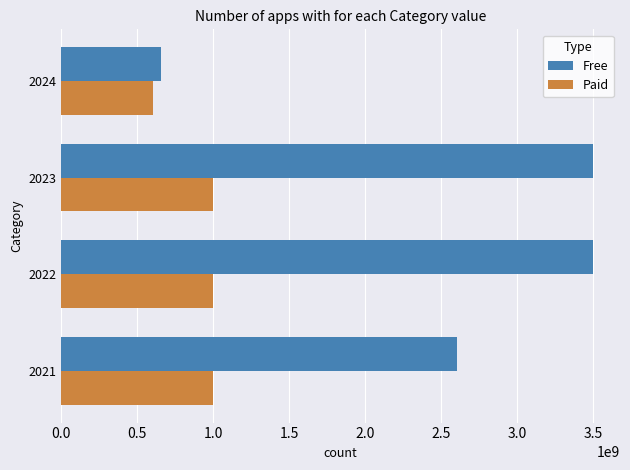

What is the average value of the Free series?

2563371500